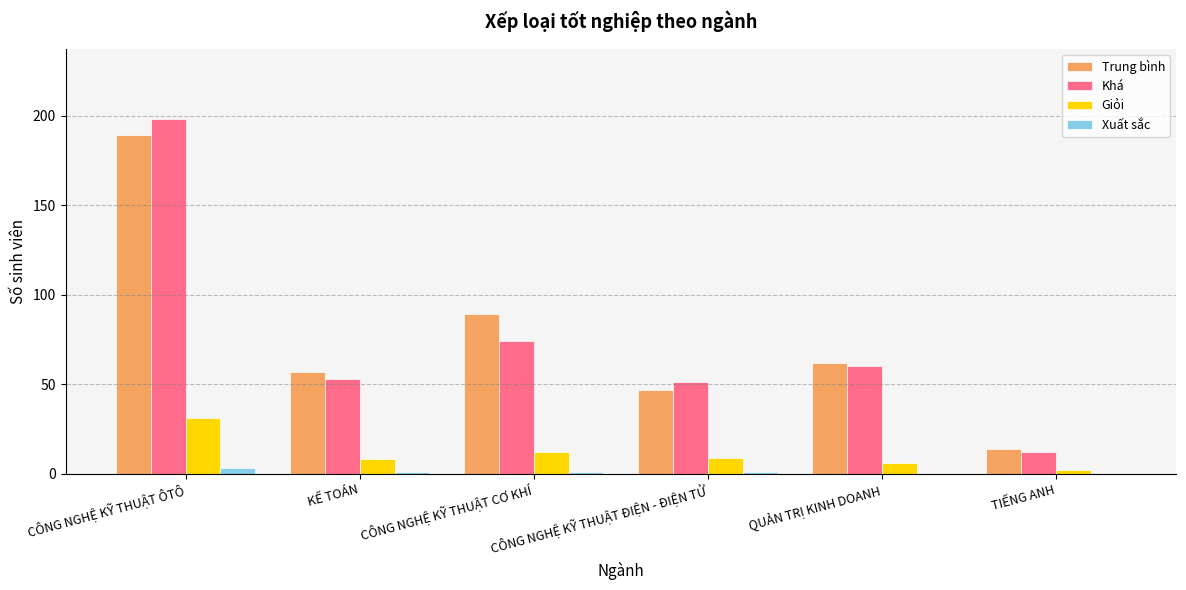

Where is Khá nearest to the value 105?

CÔNG NGHỆ KỸ THUẬT CƠ KHÍ